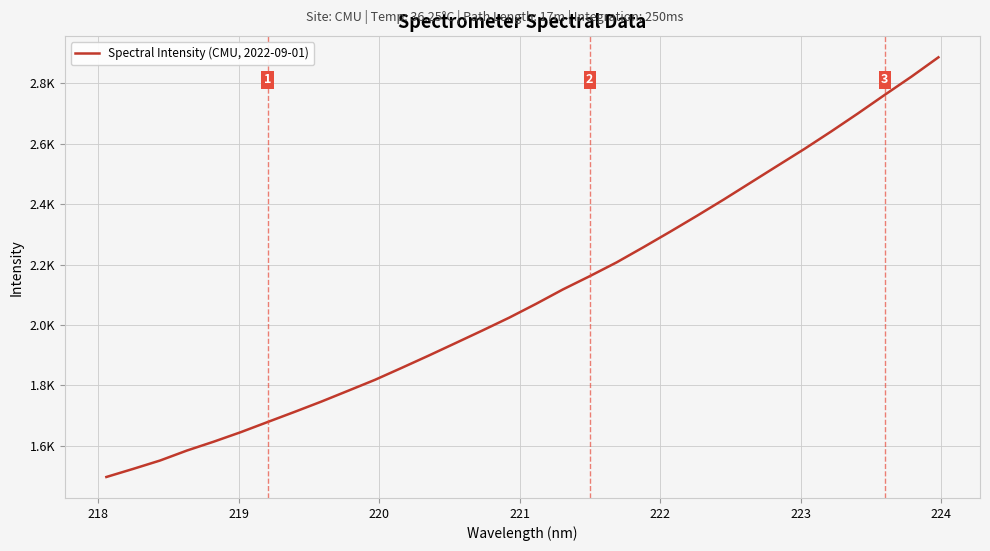

Does the chart display data point markers on the line(s)?

No